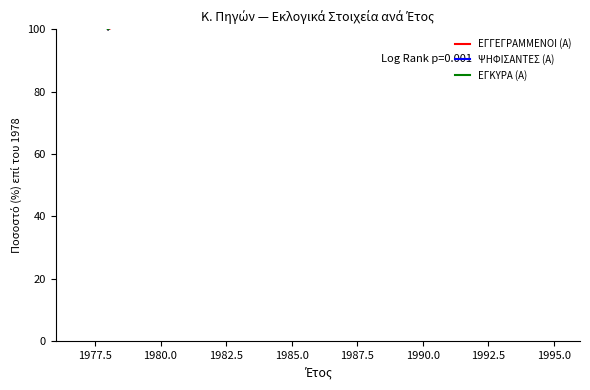

How many lines are shown in the chart?

3